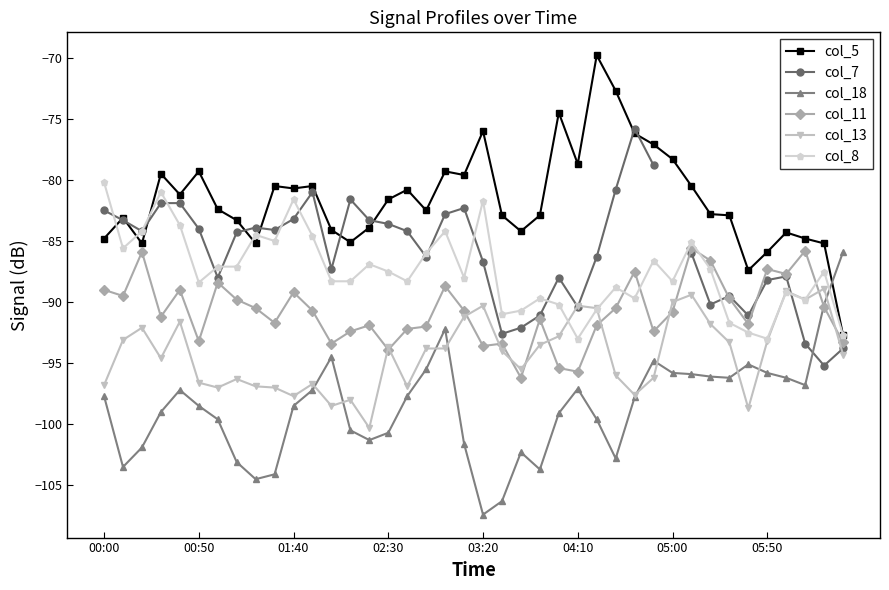

What is the minimum value for col_13?

-100.3